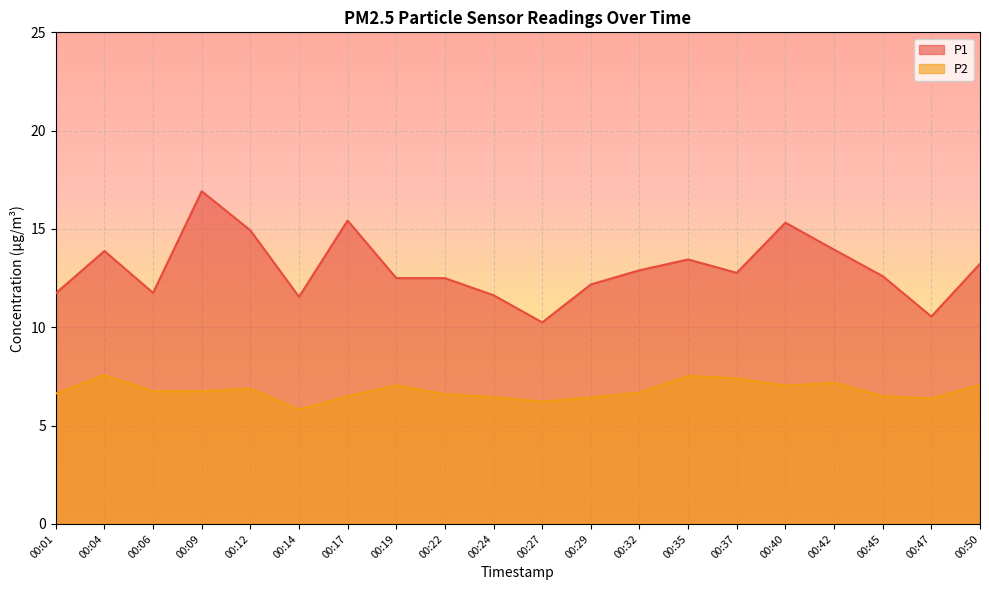

Is the value of P2 at 00:19 greater than the value of P1 at 00:45?

No